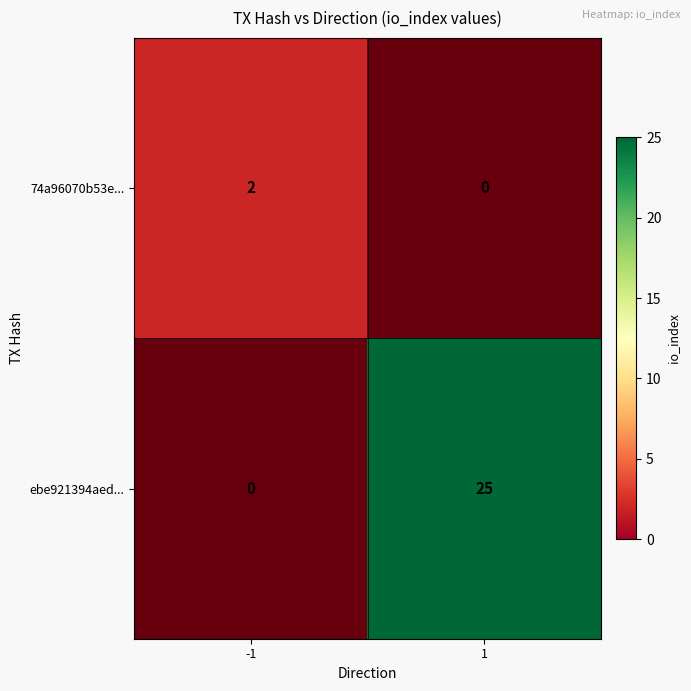

How many data points in ebe921394aed... are less than 25?

1